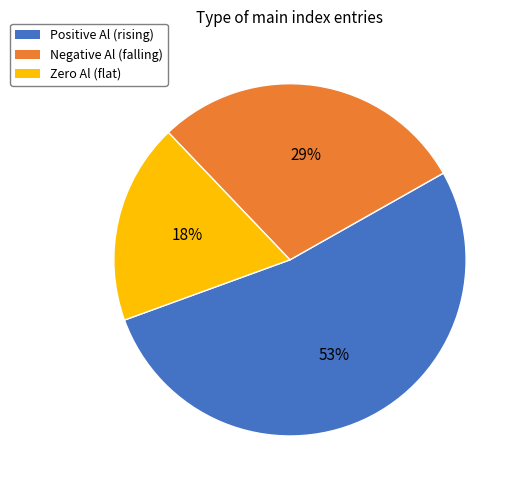

To the nearest percent, what is the average slice percentage?

33%